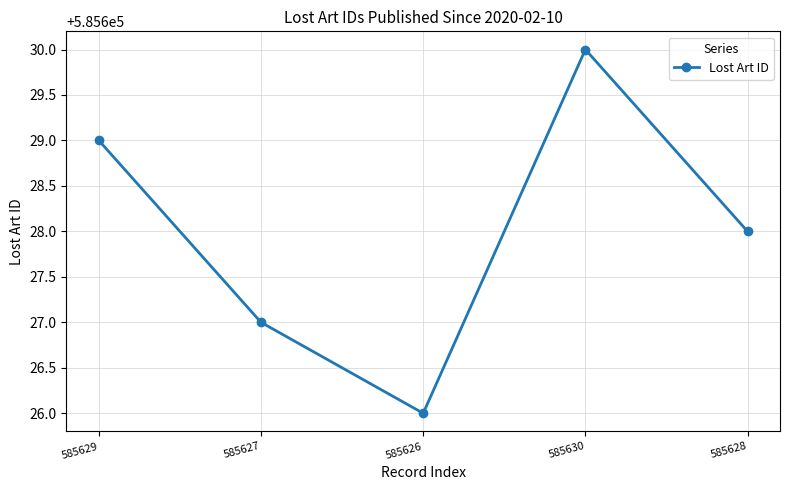

Where does the data first go above 585628?

585629